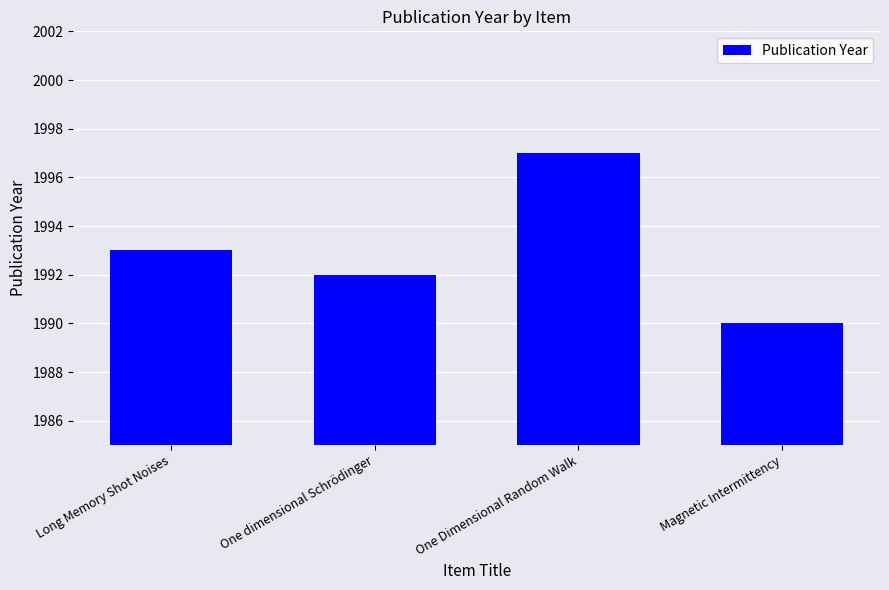

What is the sum of all values?

7972